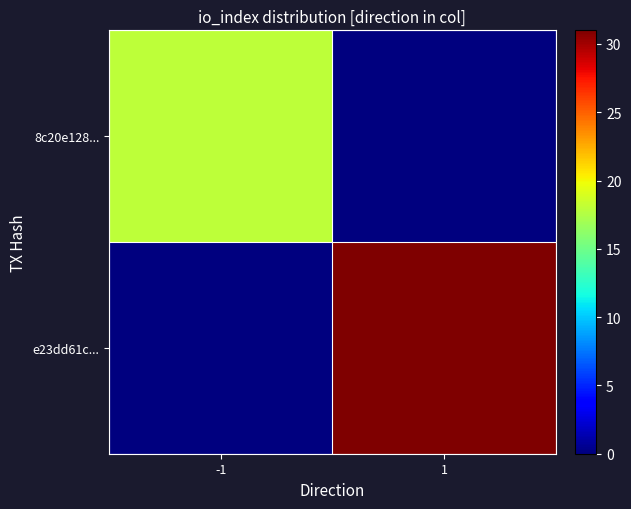

Rank the series by their maximum value, from lowest to highest.

8c20e128..., e23dd61c...